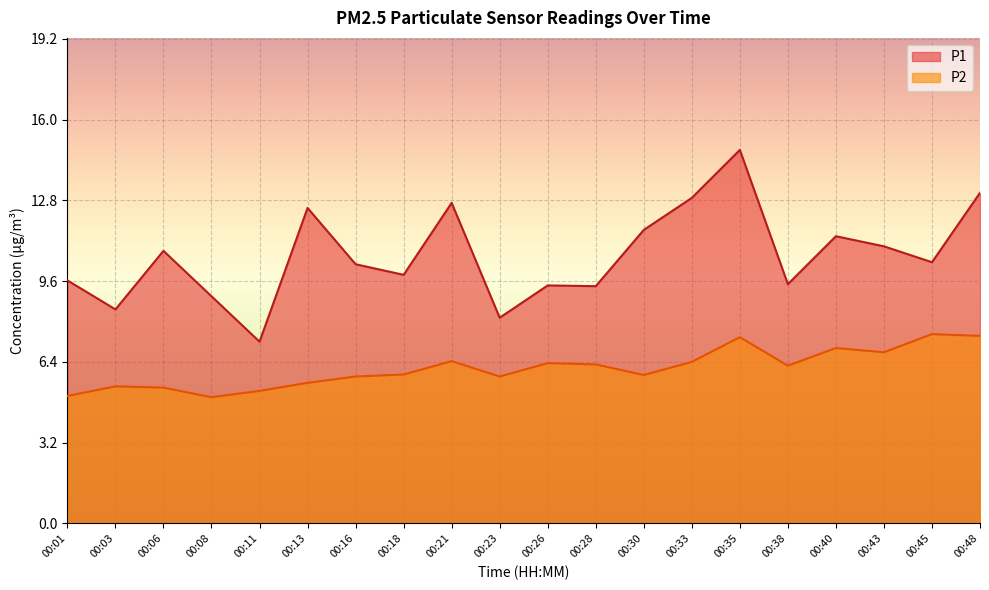

The P1 series shows 10.3 at 00:16. True or false?

True